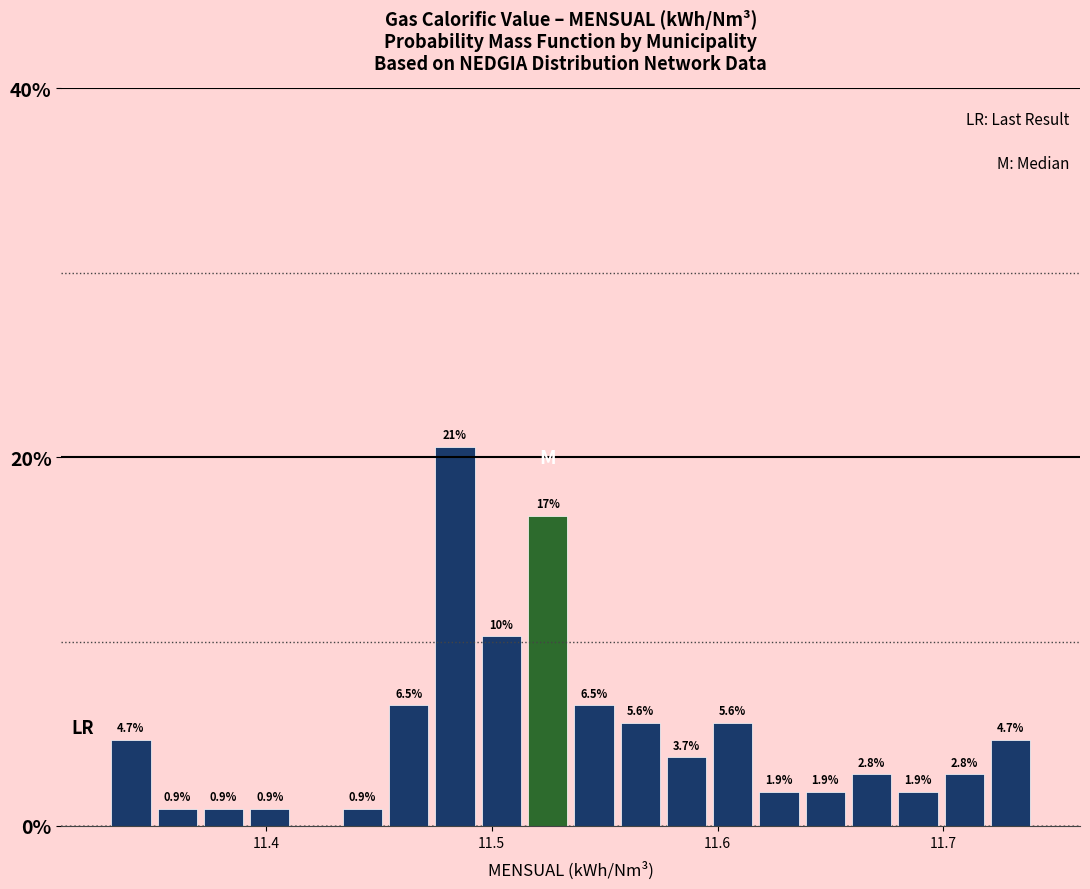

Read against the x-axis, roughly where is the centre of the tallest bar?

11.48